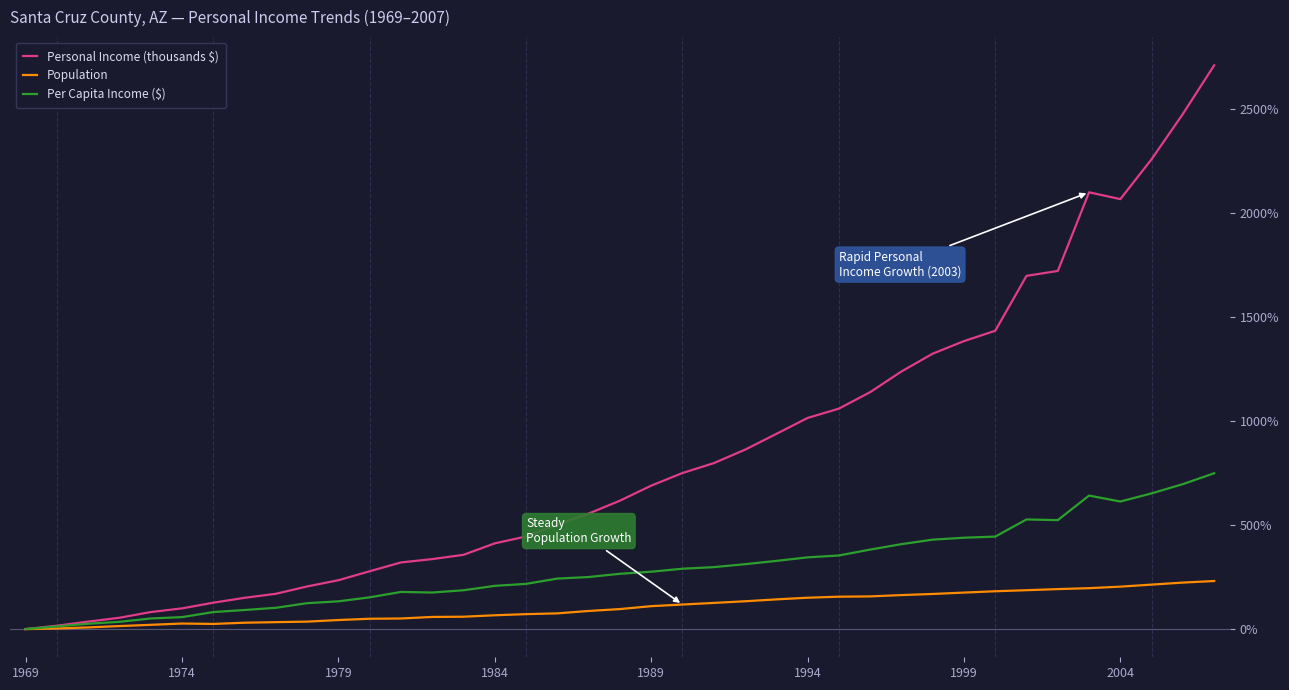

Rank the series by their average value, from lowest to highest.

Population, Per Capita Income ($), Personal Income (thousands $)